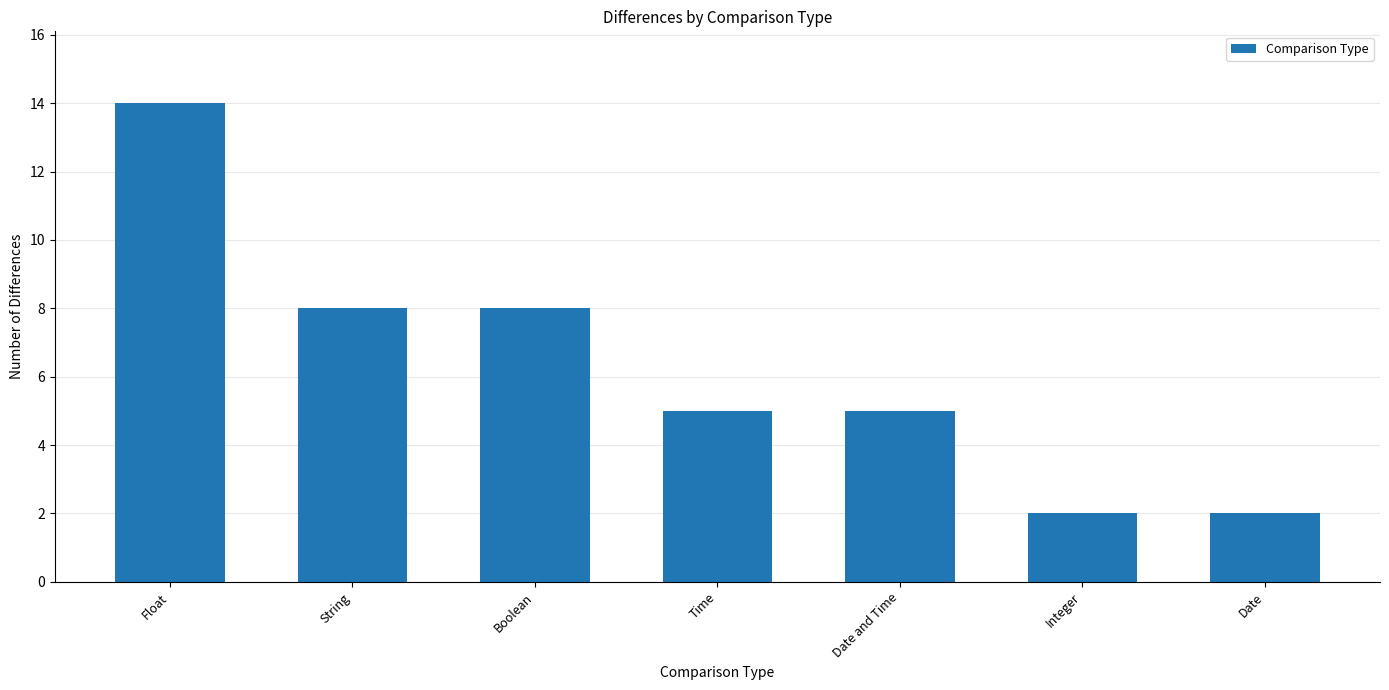

What is the minimum value shown in the chart?

2